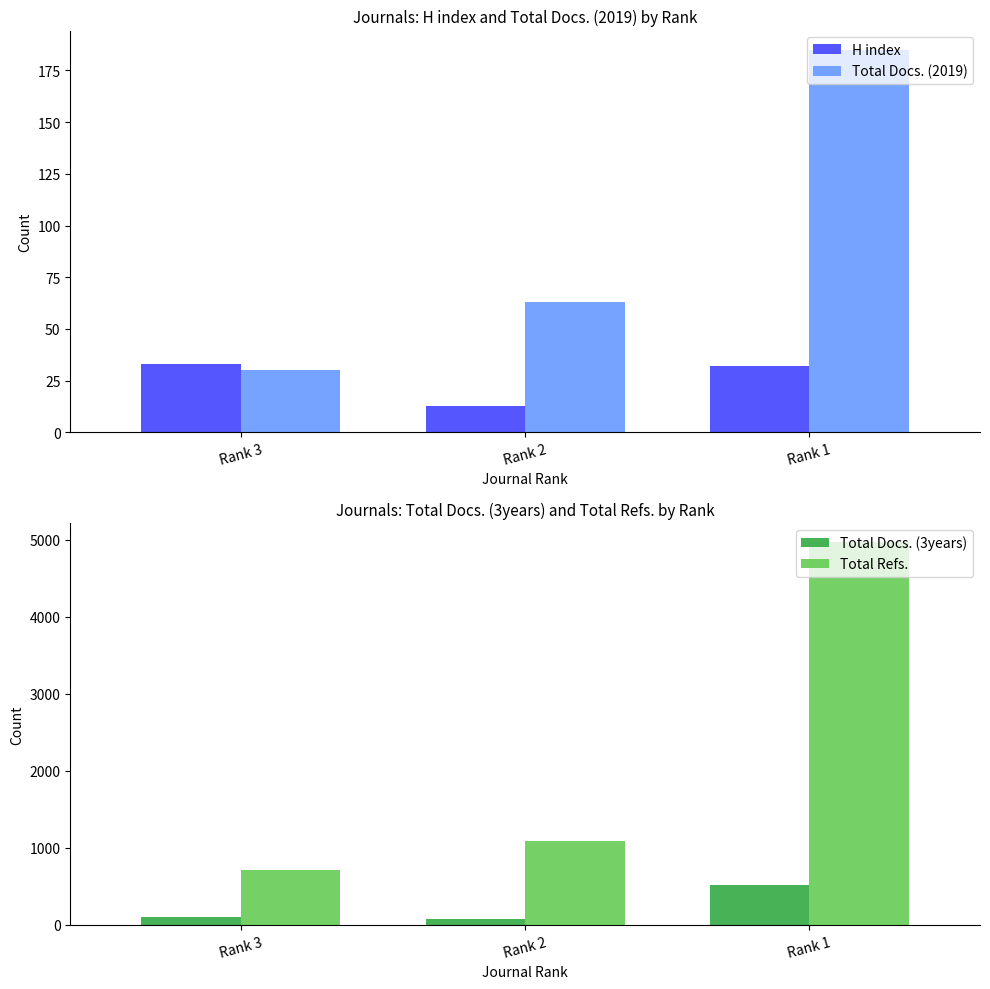

The value of Total Docs. (2019) at Rank 2 is 15. True or false?

False